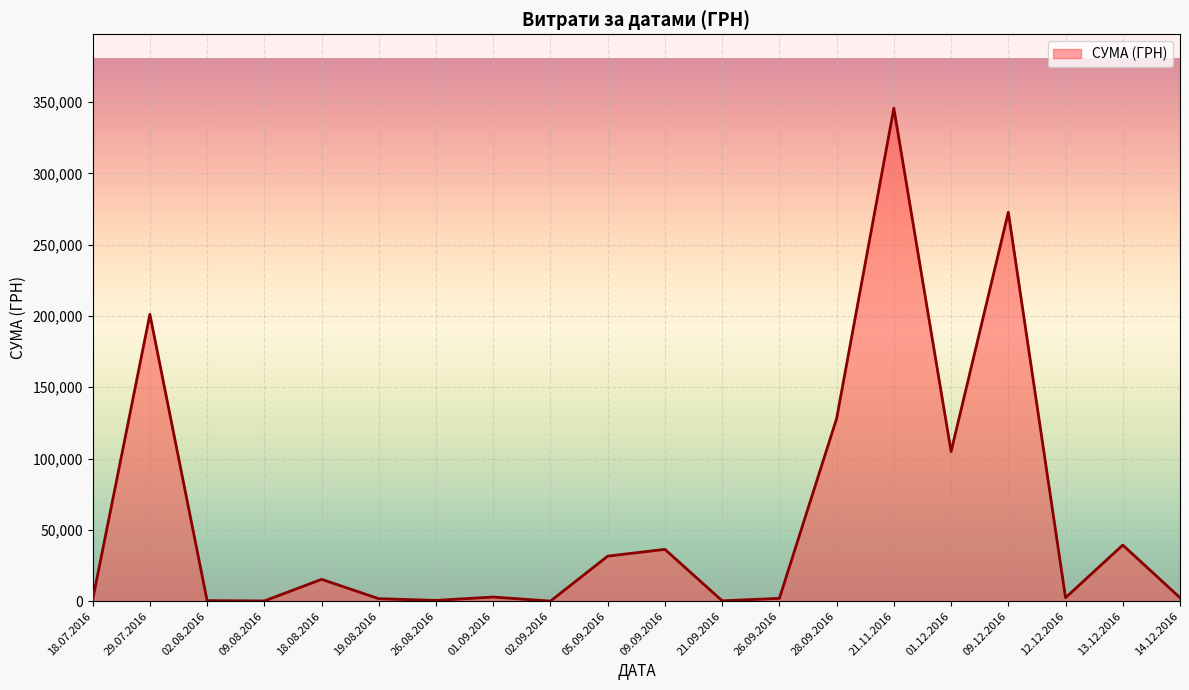

At which category does the chart reach its peak across all series?

21.11.2016